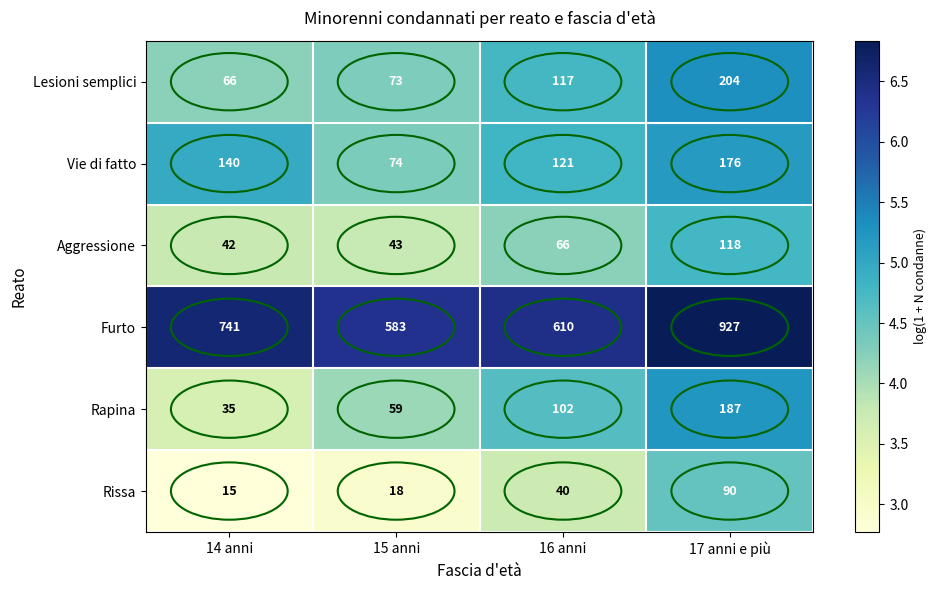

Which series has the largest total across all categories?

Furto